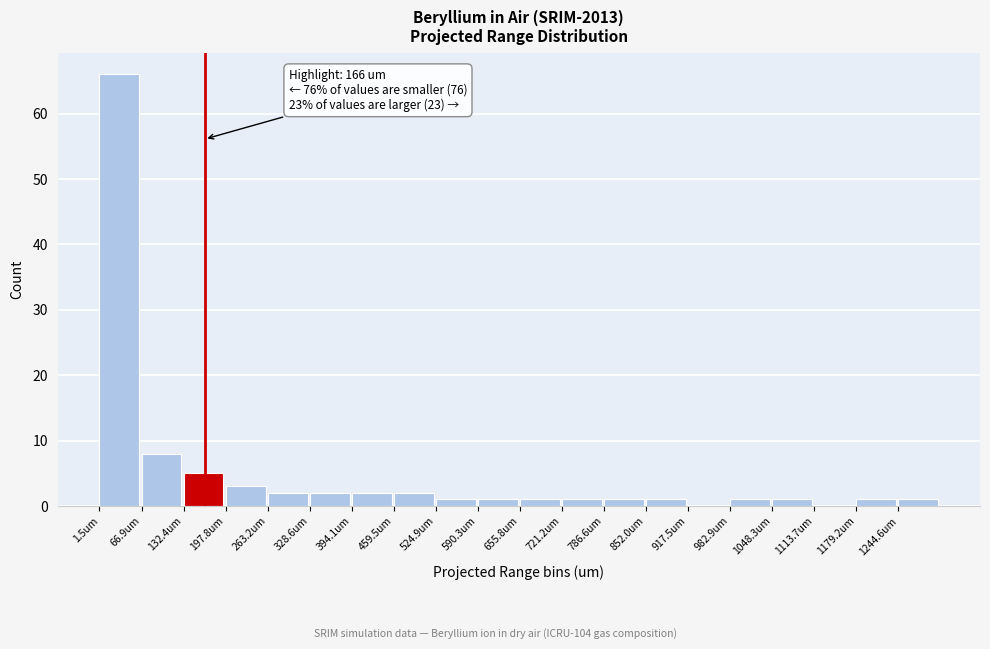

Over which range of the x-axis is the bar tallest?

0 to 70